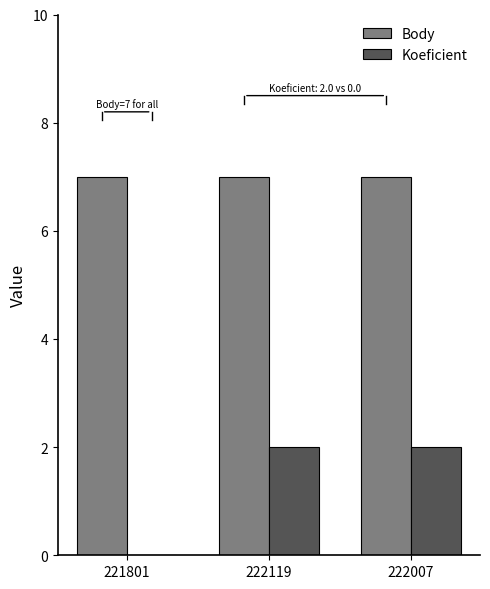

Reading right to left, list all the values displayed in this chart.

Body: 7	7	7
Koeficient: 2	2	0